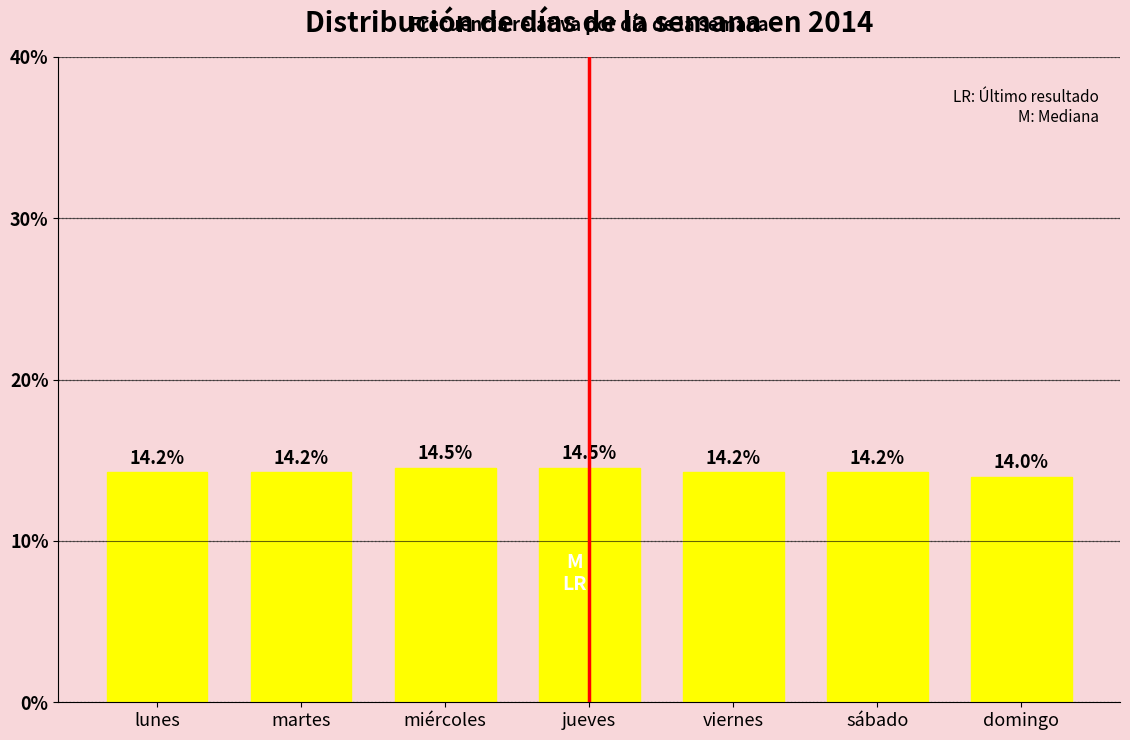

Reading right to left, list all the values displayed in this chart.

14.0	14.2	14.2	14.5	14.5	14.2	14.2